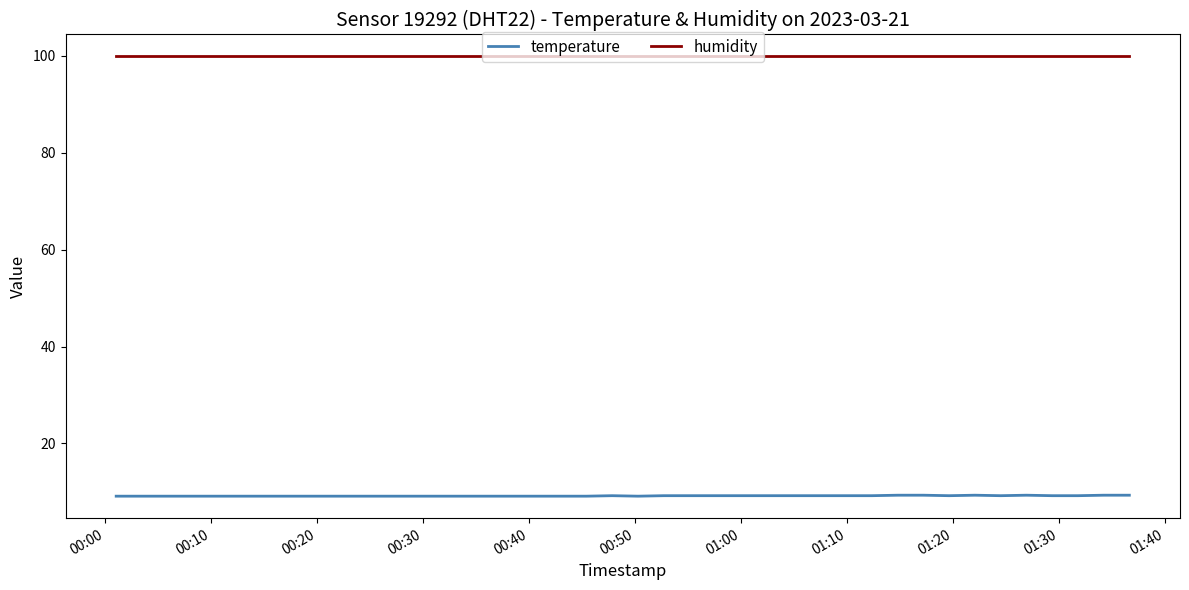

Rank the series by their maximum value, from lowest to highest.

temperature, humidity